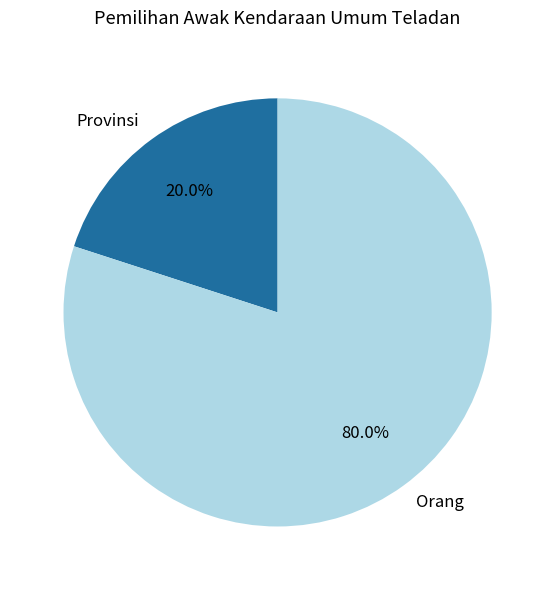

Is it true that Provinsi is 7% of the pie?

False